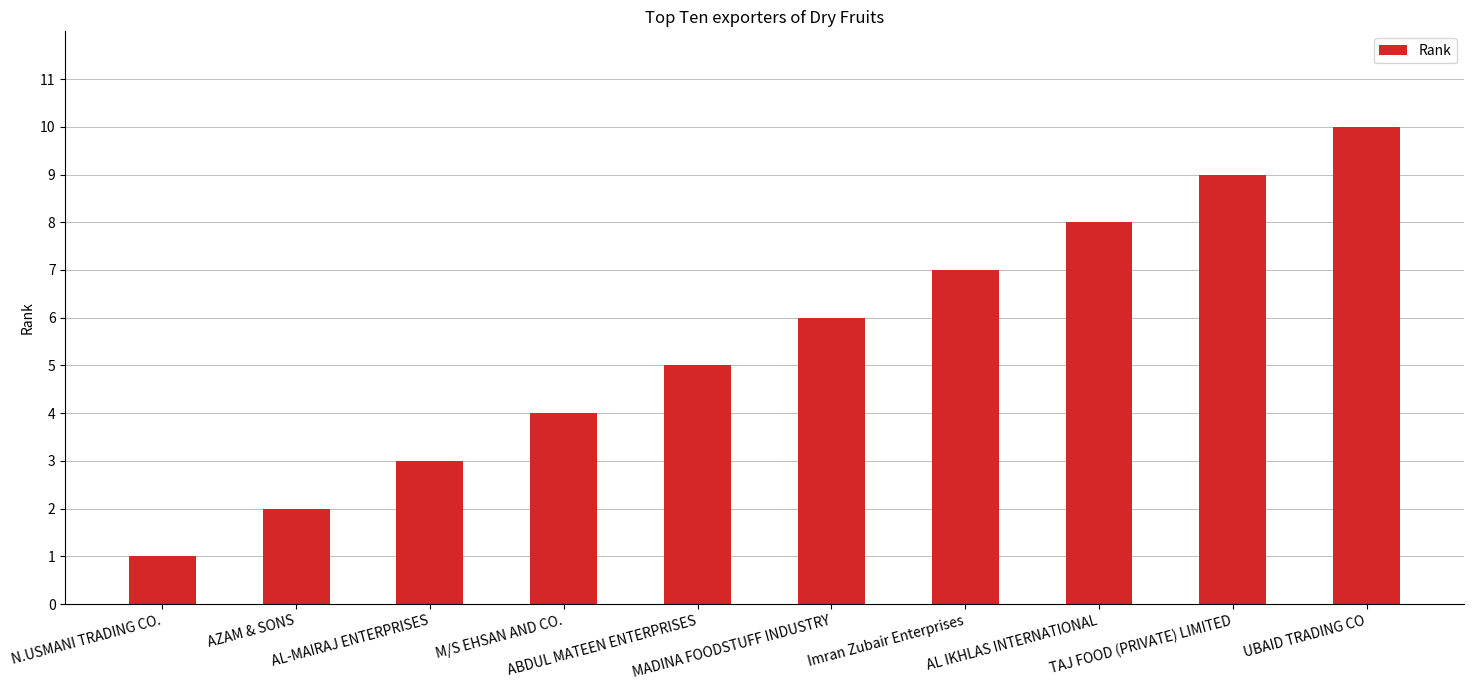

What is the sum of the values at AZAM & SONS and AL-MAIRAJ ENTERPRISES?

5